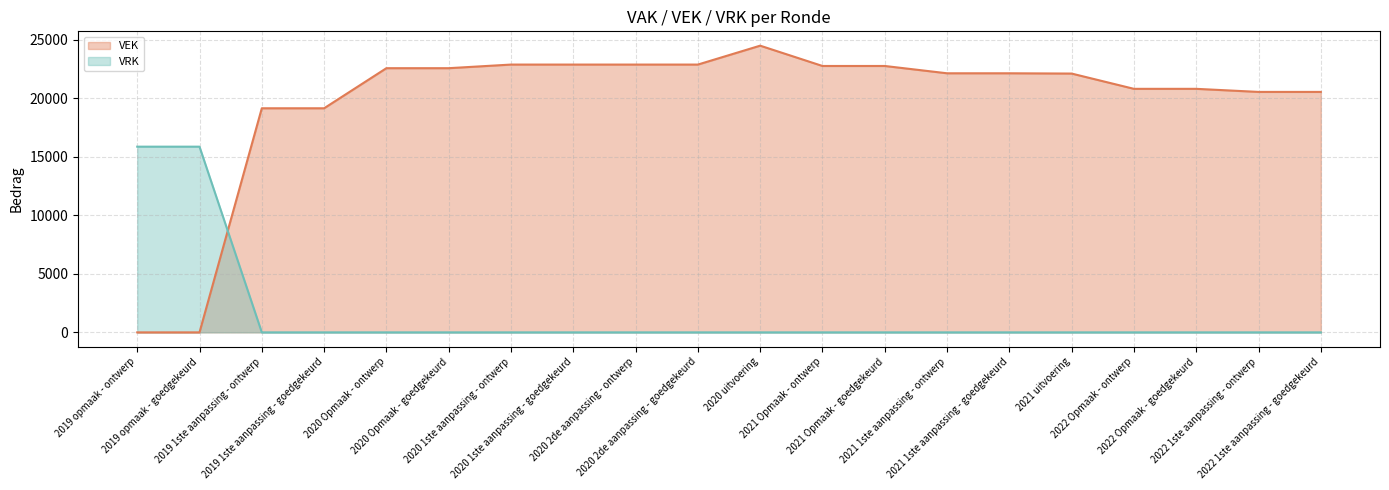

Which series ends up on top after the final intersection of VRK and VEK?

VEK